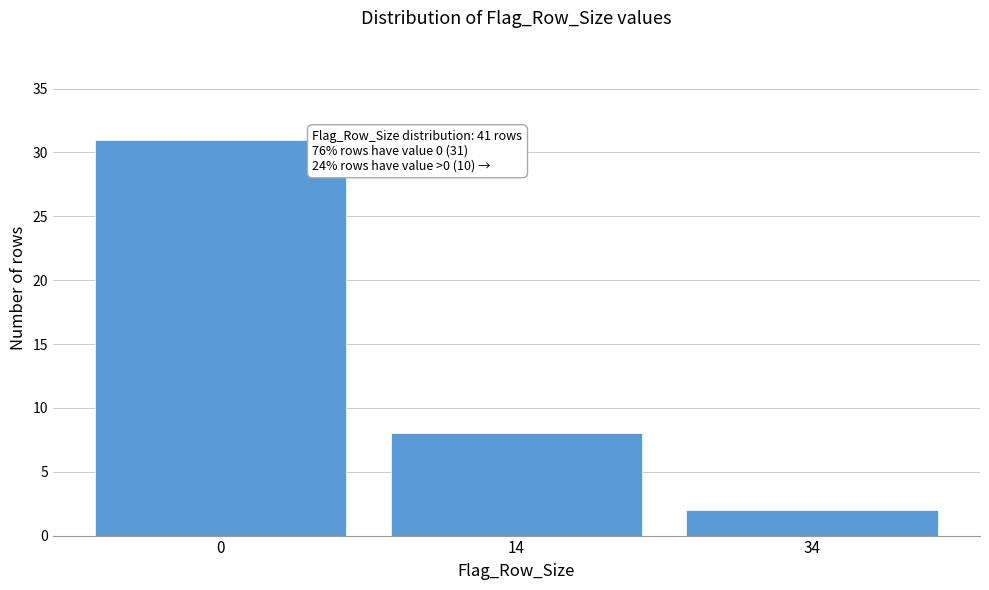

Reading left to right, transcribe all the data shown in this chart.

0=31	14=8	34=2